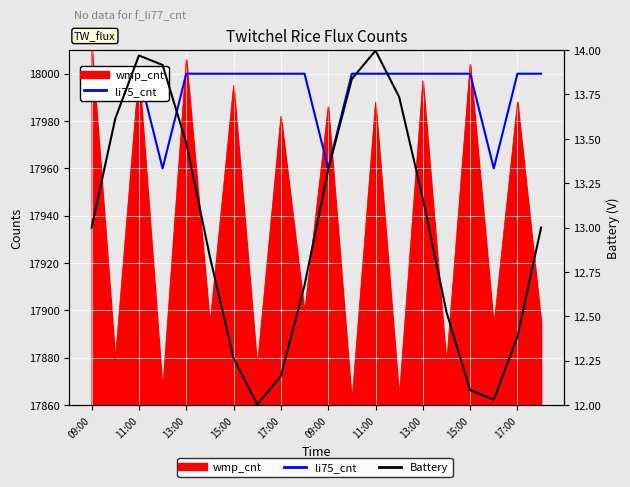

What is the difference between the second highest and minimum values in the li75_cnt series?

40.0